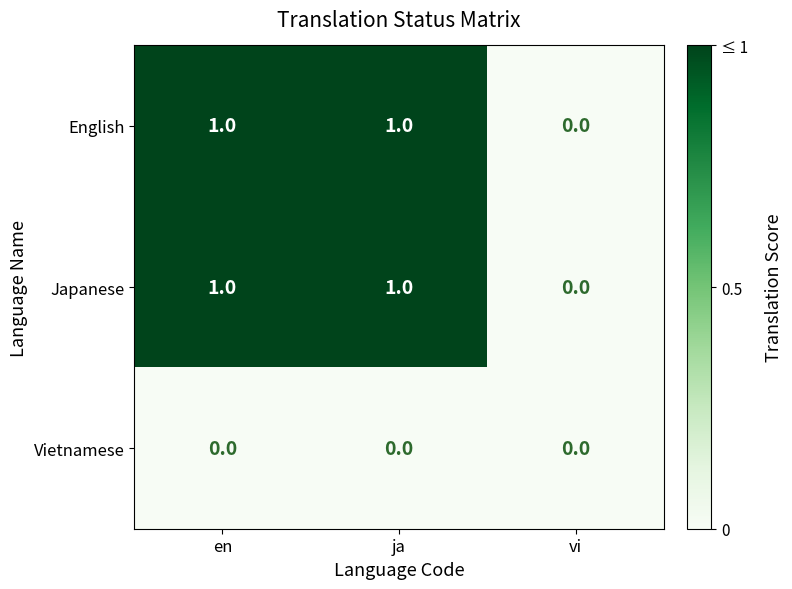

Reading left to right, extract all data points from this chart.

English: en=1	ja=1	vi=0
Japanese: en=1	ja=1	vi=0
Vietnamese: en=0	ja=0	vi=0